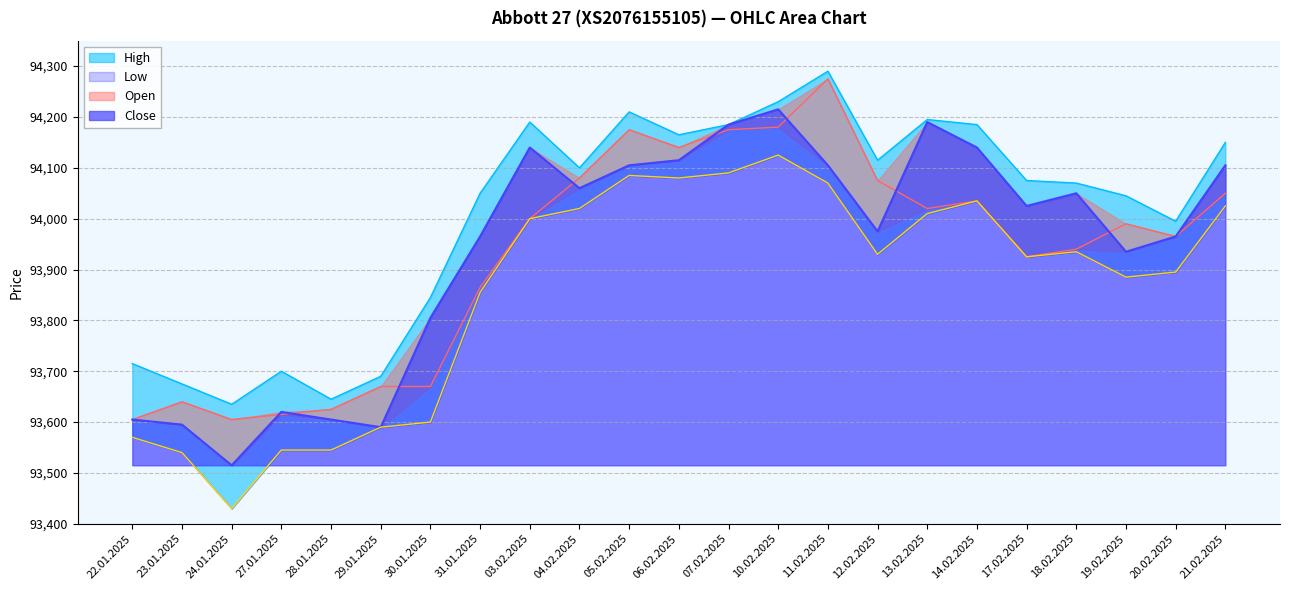

How many interior local valleys does the Close series have?

6